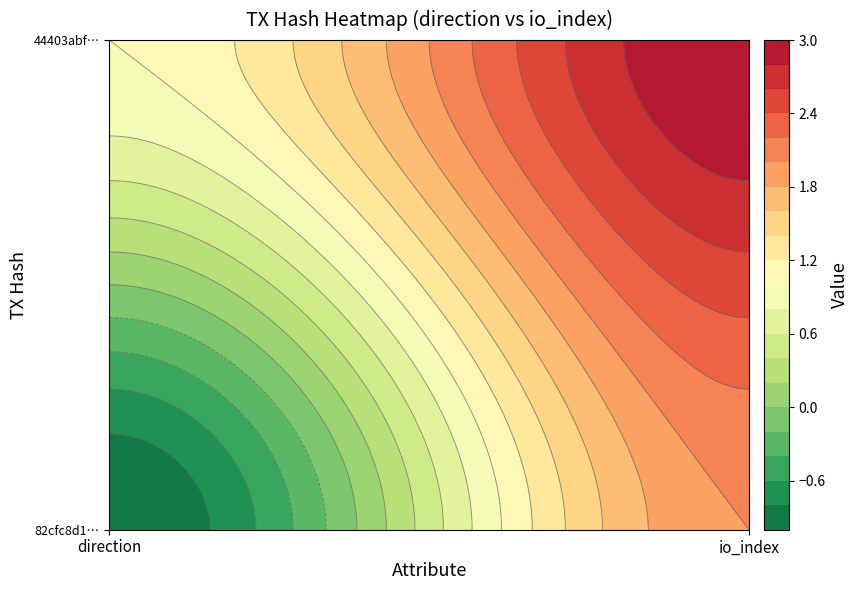

What is the difference between the highest and lowest values at 1?

1